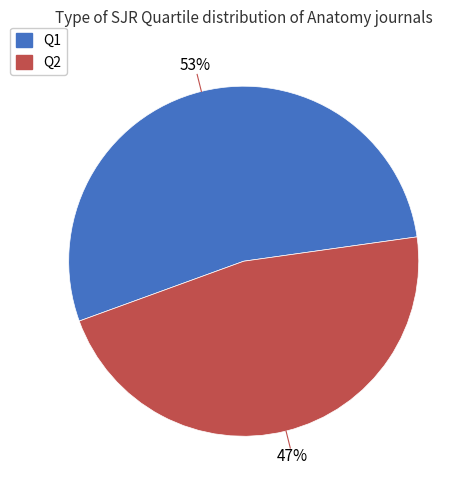

What is the ratio of the value at Q1 to the value at Q2?

1.1